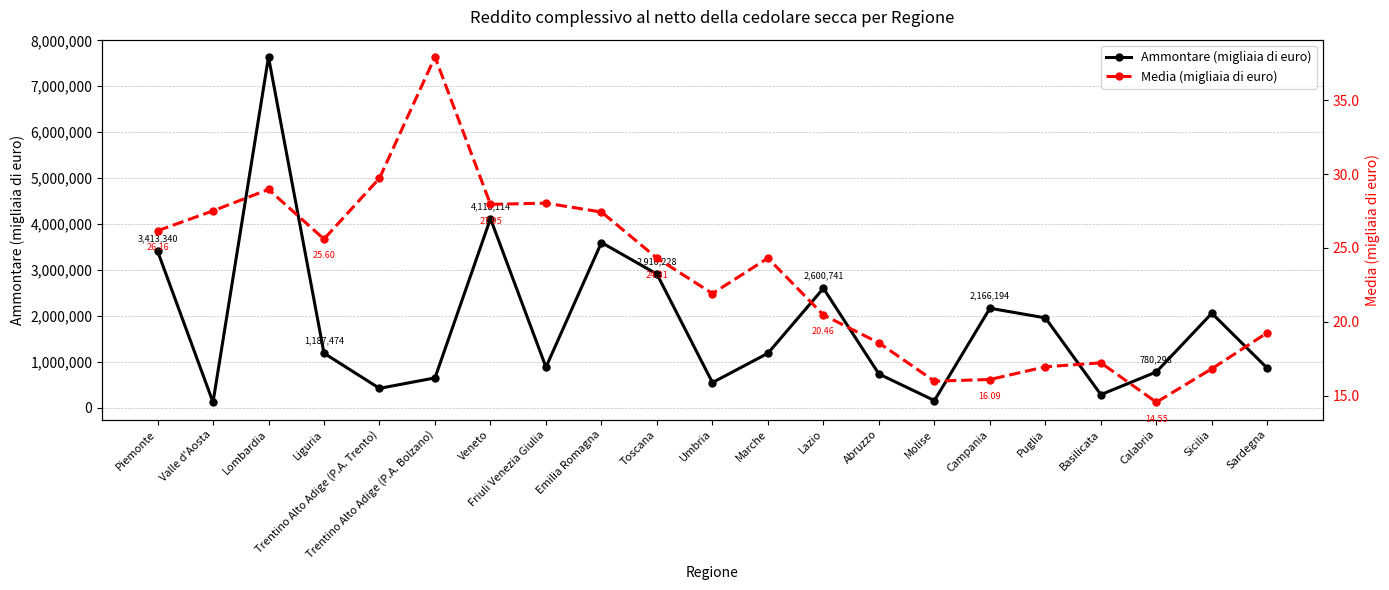

What is the difference between the Ammontare (migliaia di euro) values at Piemonte and Lombardia?

4225550